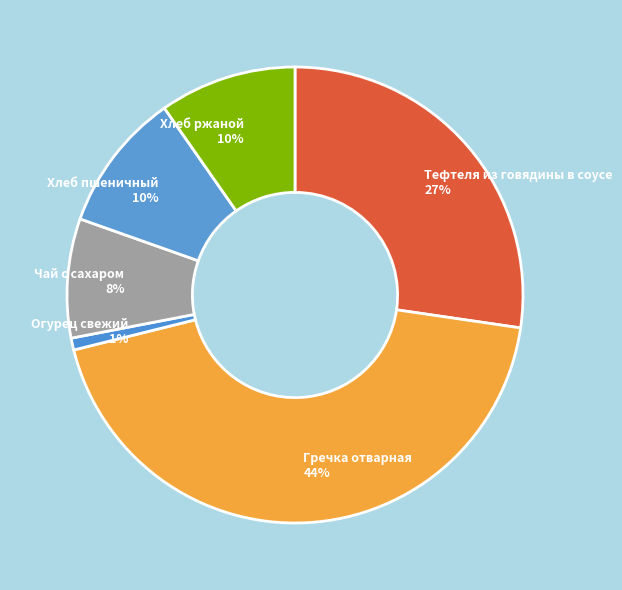

Which has a higher value, Тефтеля из говядины в соусе or Хлеб пшеничный?

Тефтеля из говядины в соусе